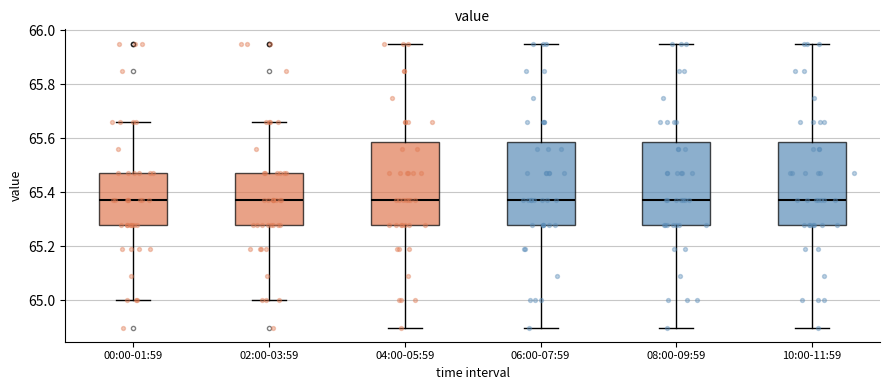

Where does the upper whisker of the box for 00:00-01:59 end on the y-axis? The values are not printed on the chart, so give them approximately, as read against the axis.

65.66